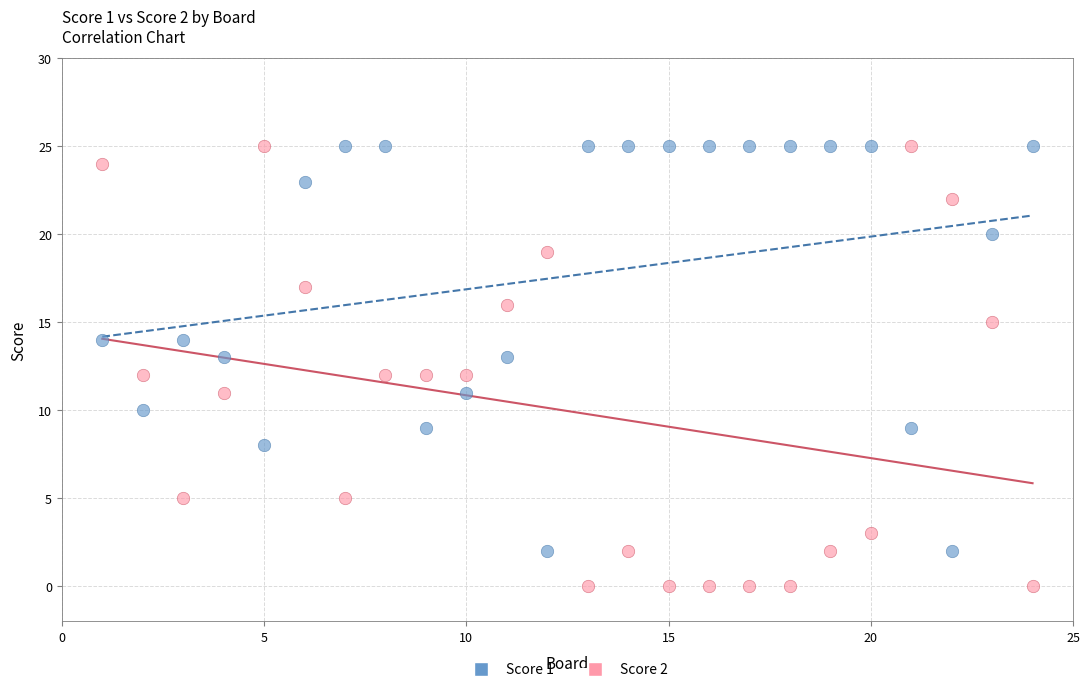

What is the X range (max minus min) for the scatter plot?

23